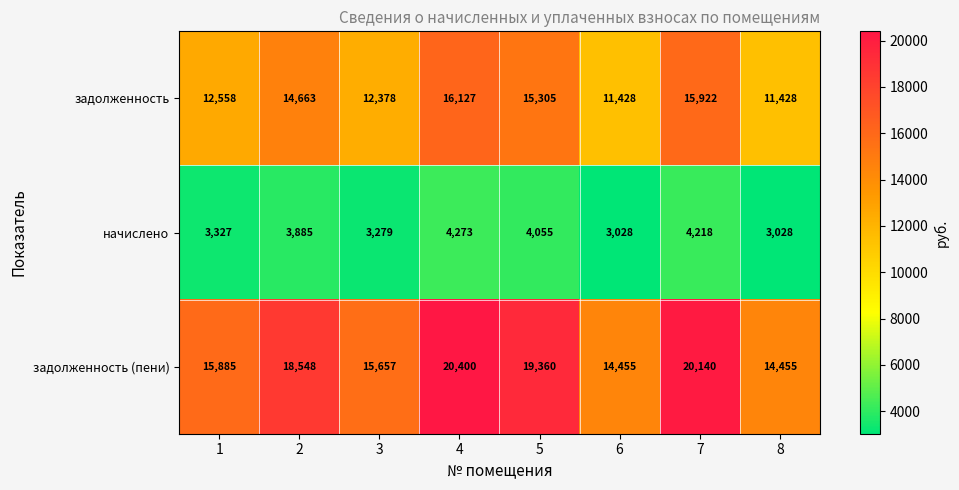

At 4, list the series in order from smallest to largest.

начислено, задолженность, задолженность (пени)